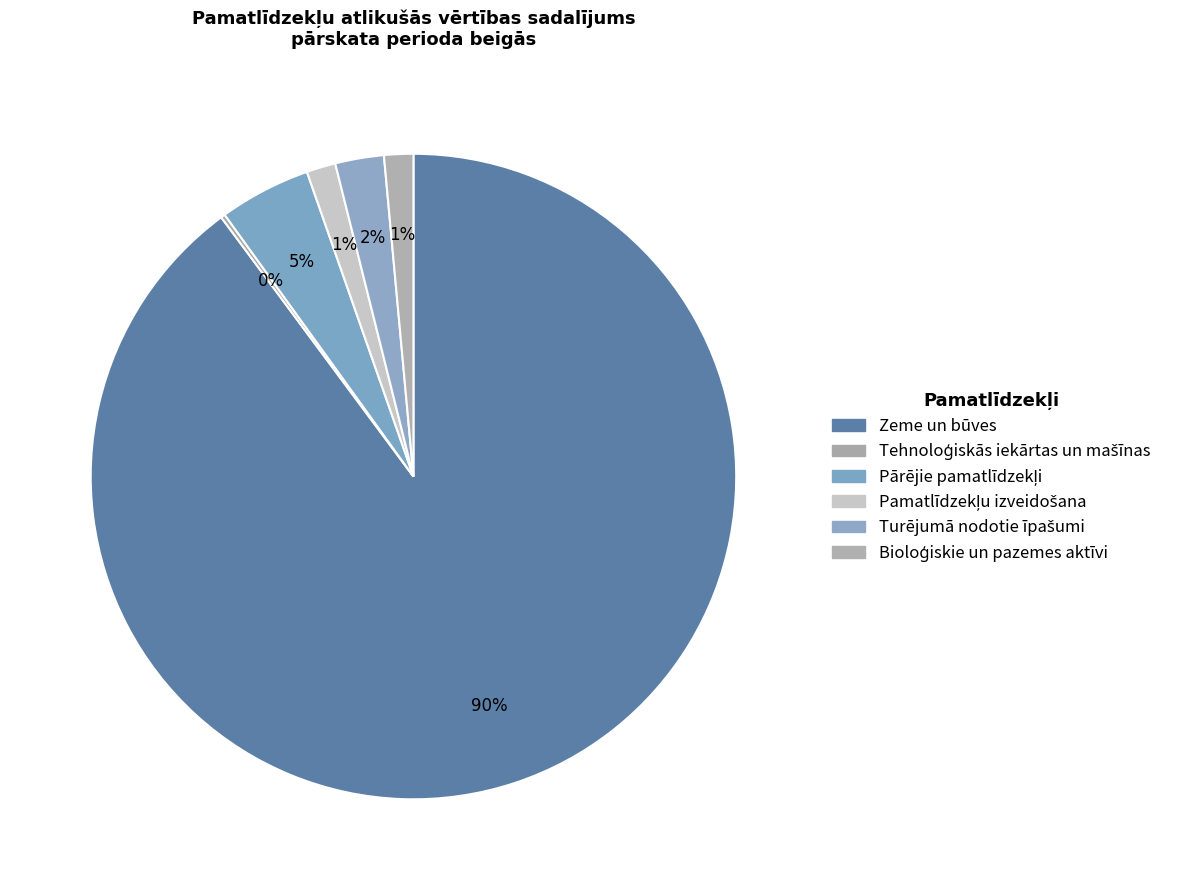

Which slice represents more than half of the pie?

Zeme un būves